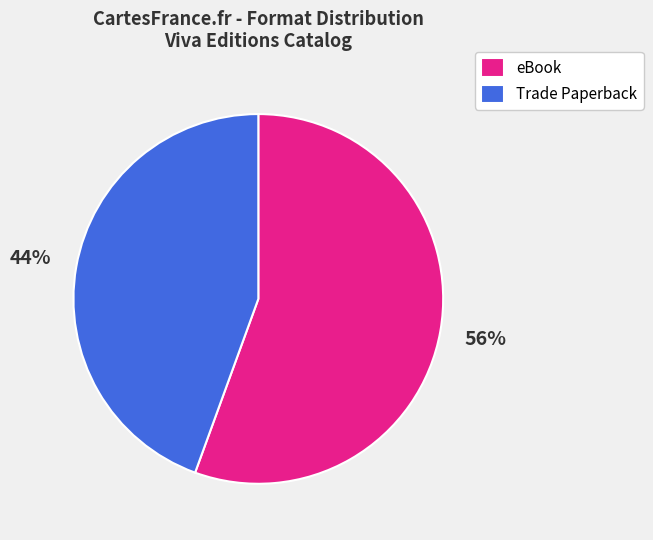

The eBook slice represents 44% of the pie. True or false?

False